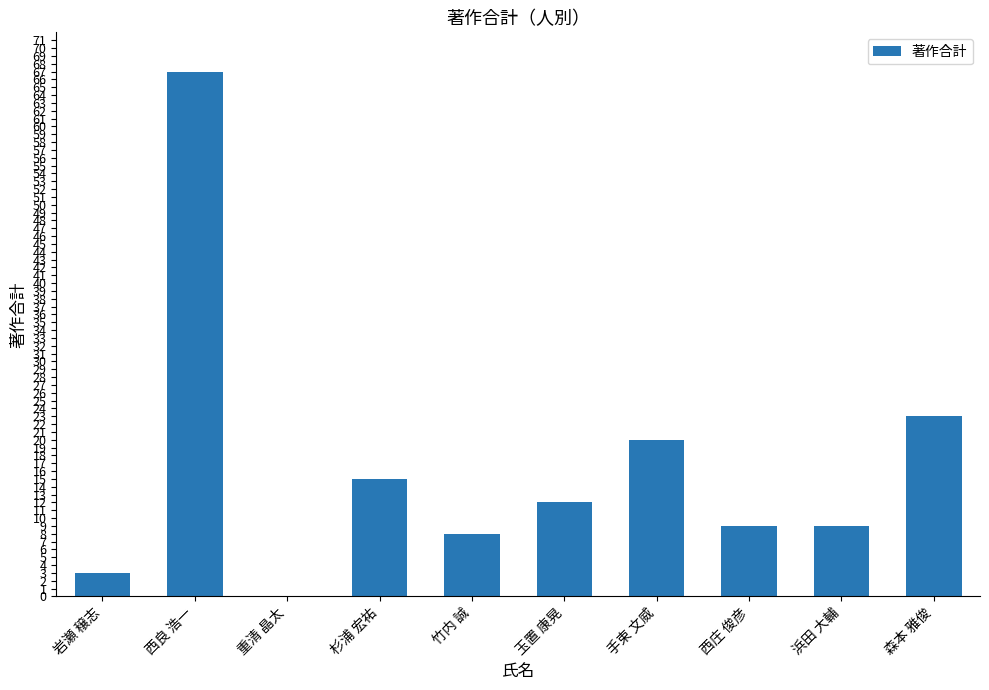

The value at 竹内 誠 is 14. True or false?

False